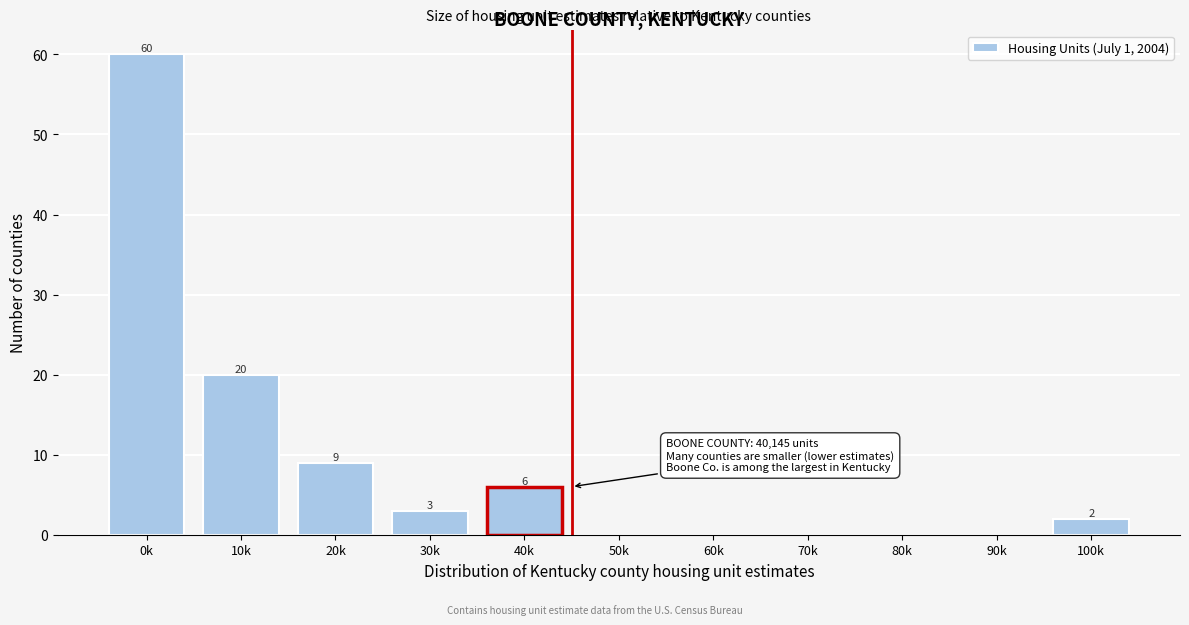

Reading left to right, list all the values displayed in this chart.

0k=60	10k=20	20k=9	30k=3	40k=6	50k=0	60k=0	70k=0	80k=0	90k=0	100k=2